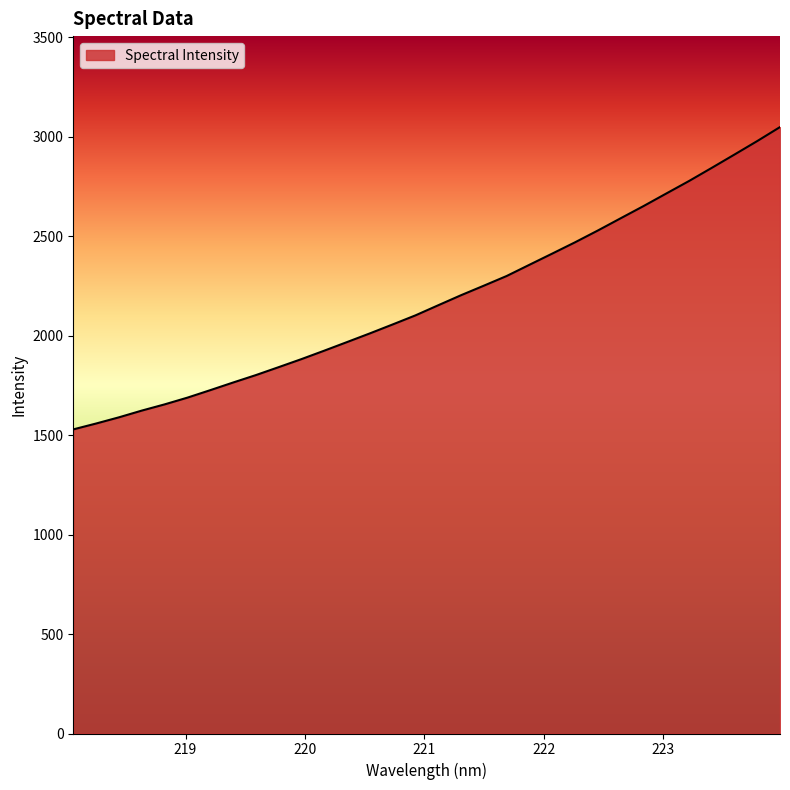

What is the difference between the maximum and minimum values?

1519.4